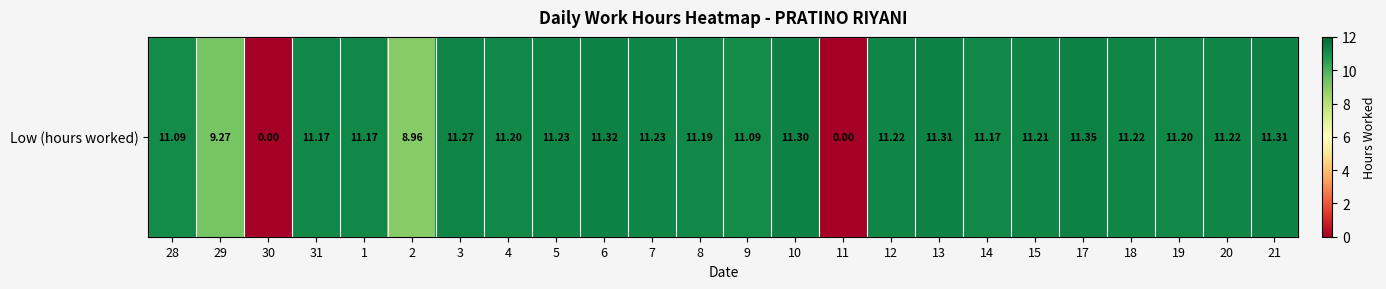

Reading left to right, list all the values displayed in this chart.

11.1	9.3	0.0	11.2	11.2	9.0	11.3	11.2	11.2	11.3	11.2	11.2	11.1	11.3	0.0	11.2	11.3	11.2	11.2	11.3	11.2	11.2	11.2	11.3